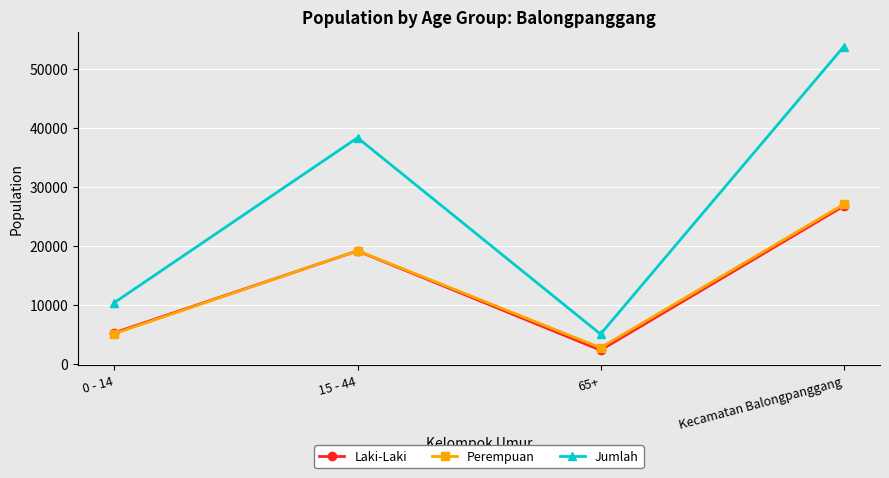

What is the sum of the Laki-Laki values at 65+ and Kecamatan Balongpanggang?

29007